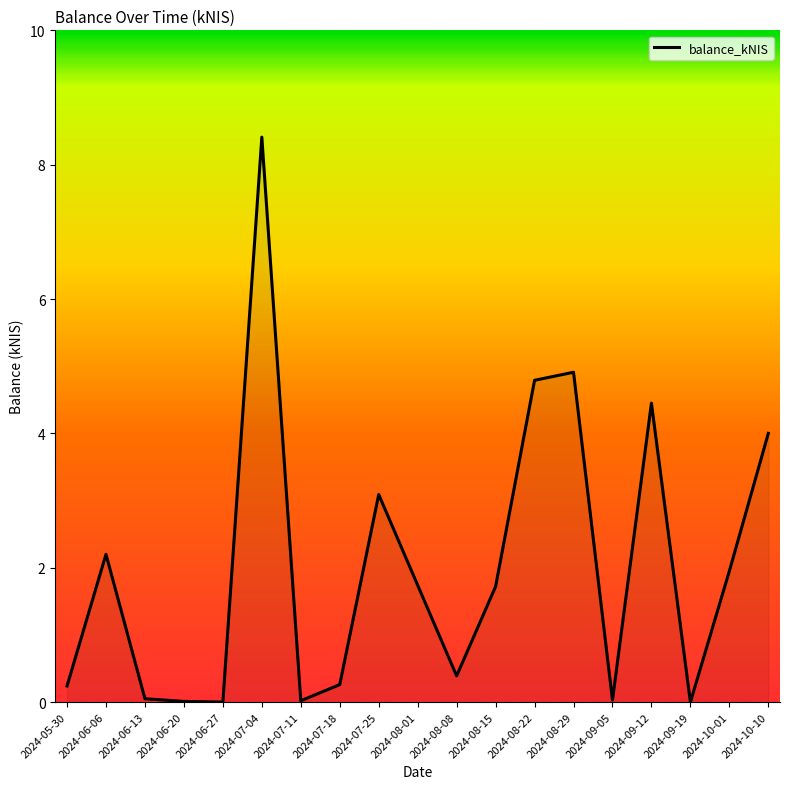

What is the sum of the values at 2024-07-18 and 2024-10-10?

4.3